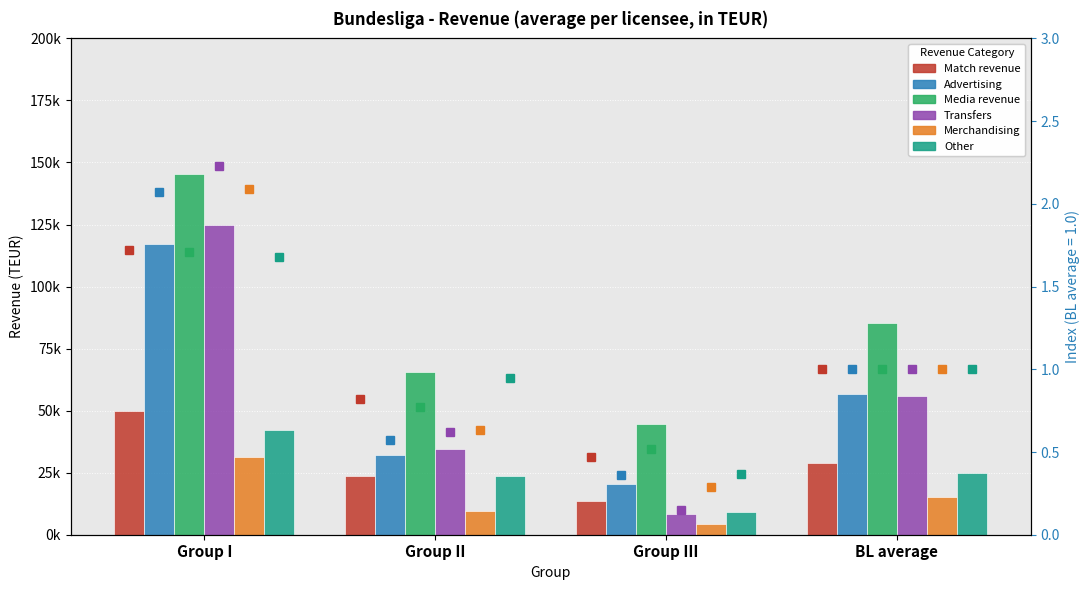

How many categories are shown in the chart?

4